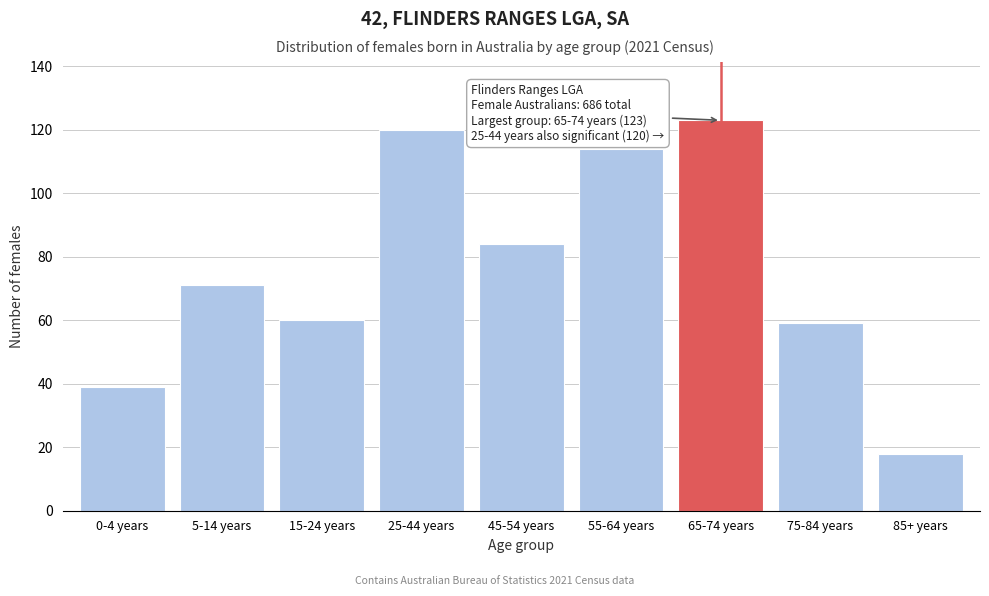

Reading left to right, list all the values displayed in this chart.

0-4 years=39	5-14 years=71	15-24 years=60	25-44 years=120	45-54 years=84	55-64 years=114	65-74 years=123	75-84 years=59	85+ years=18